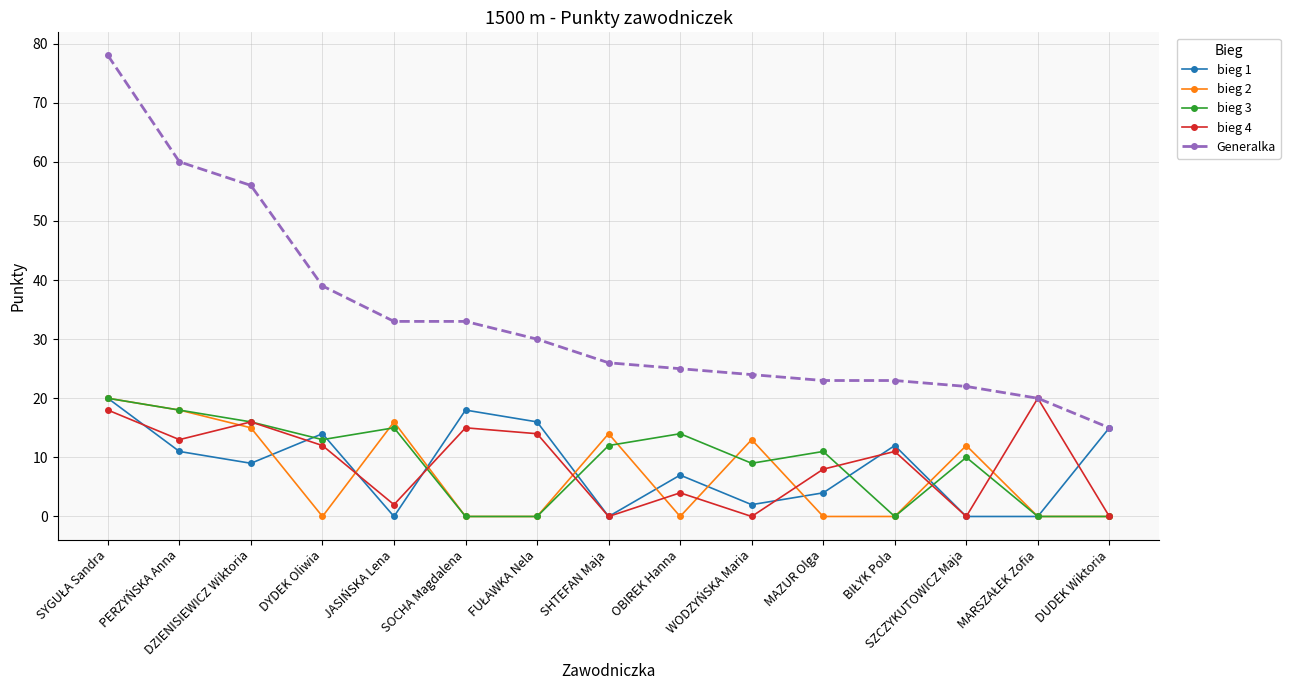

Reading left to right, extract all data points from this chart.

bieg 1: 20	11	9	14	0	18	16	0	7	2	4	12	0	0	15
bieg 2: 20	18	15	0	16	0	0	14	0	13	0	0	12	0	0
bieg 3: 20	18	16	13	15	0	0	12	14	9	11	0	10	0	0
bieg 4: 18	13	16	12	2	15	14	0	4	0	8	11	0	20	0
Generalka: 78	60	56	39	33	33	30	26	25	24	23	23	22	20	15